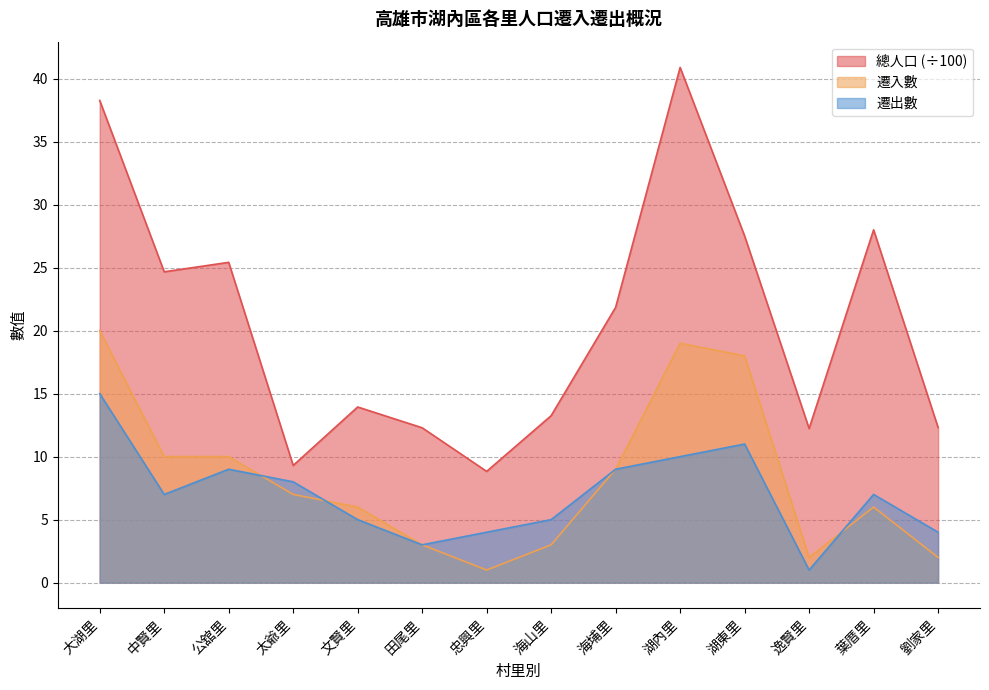

The value of 總人口 at 田尾里 is 12.3. True or false?

True